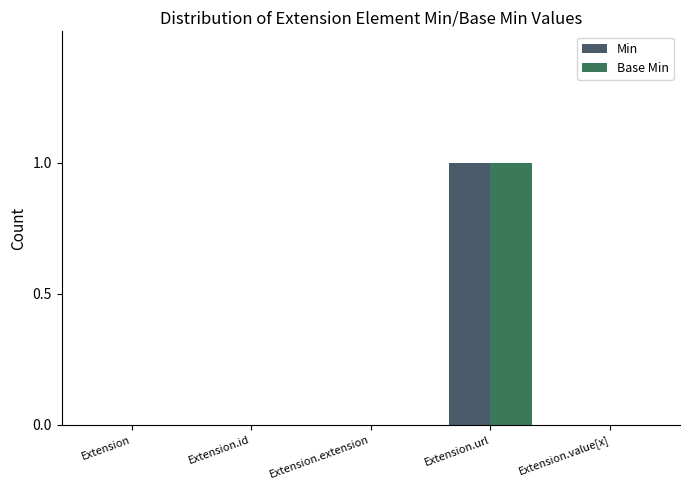

How many distinct data groups are displayed?

2